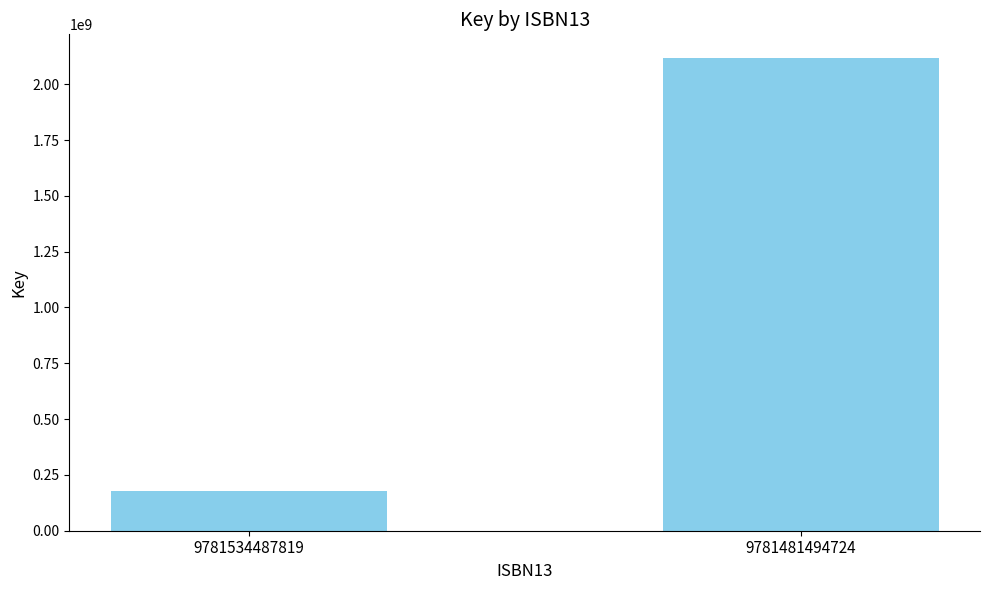

Between 9781534487819 and 9781481494724, which is larger?

9781481494724